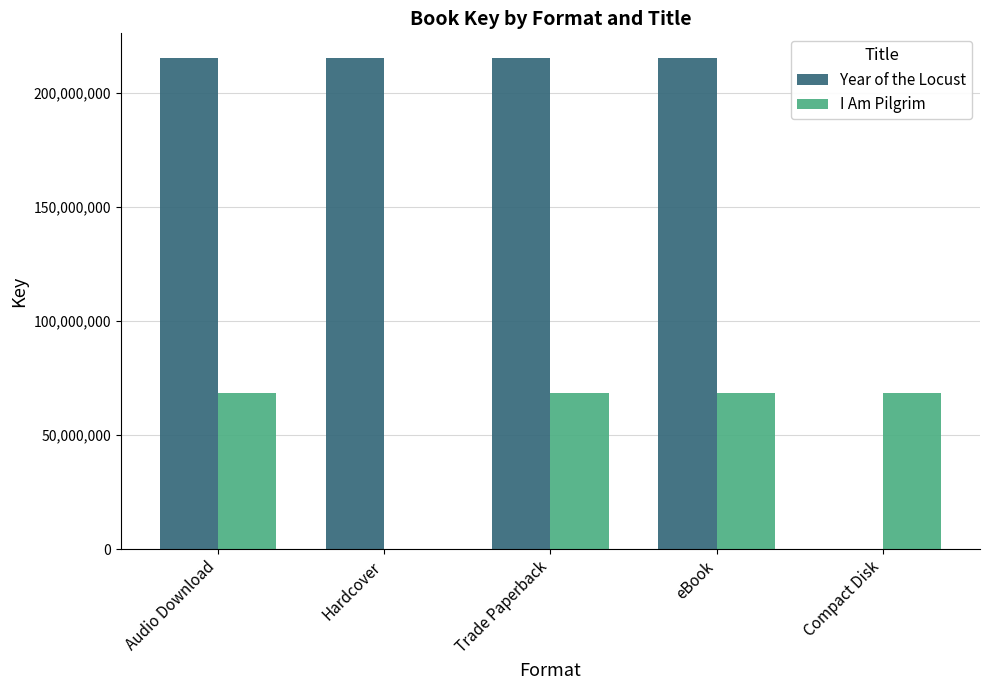

Which series changed the most between Audio Download and Hardcover?

I Am Pilgrim